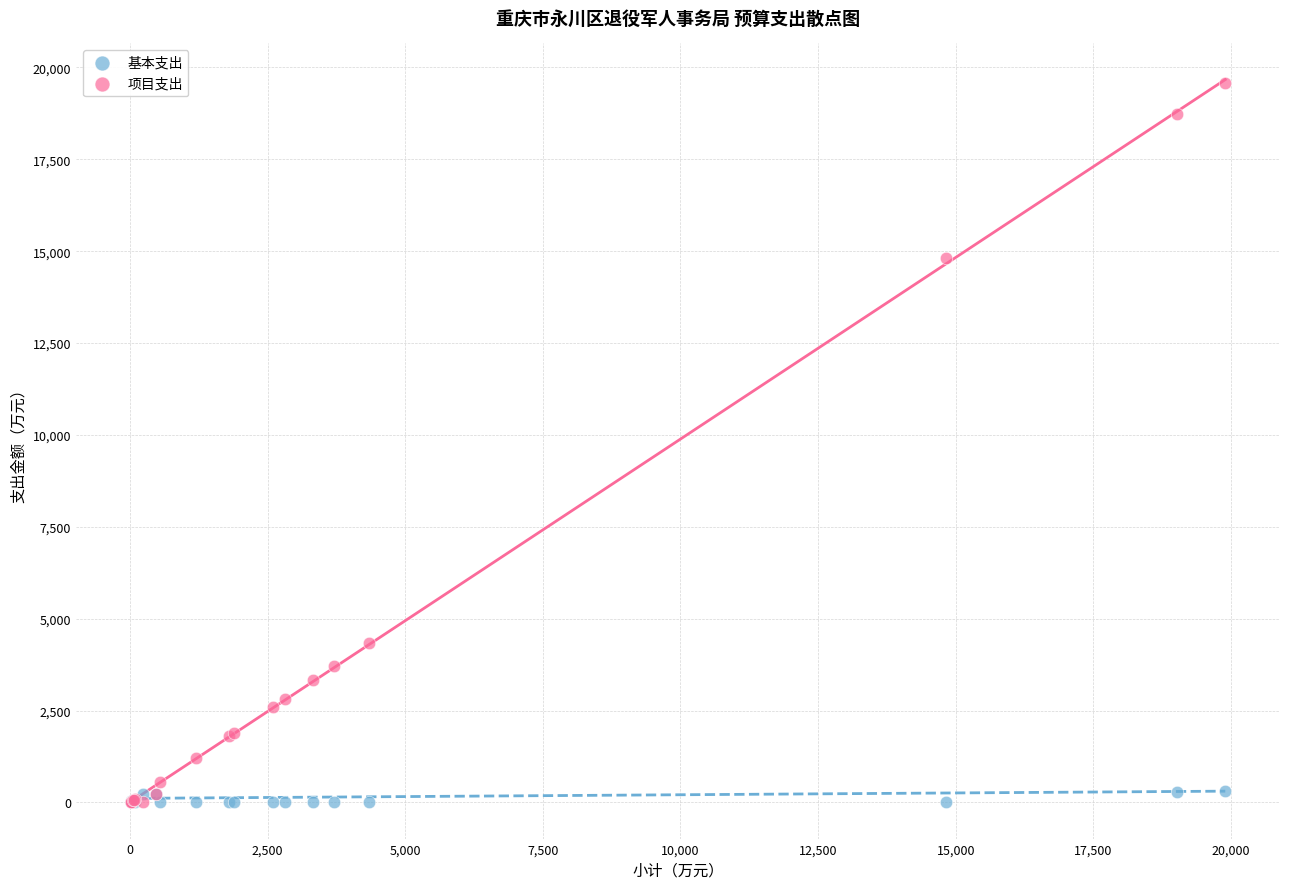

Which series has the largest Y range (max minus min)?

项目支出